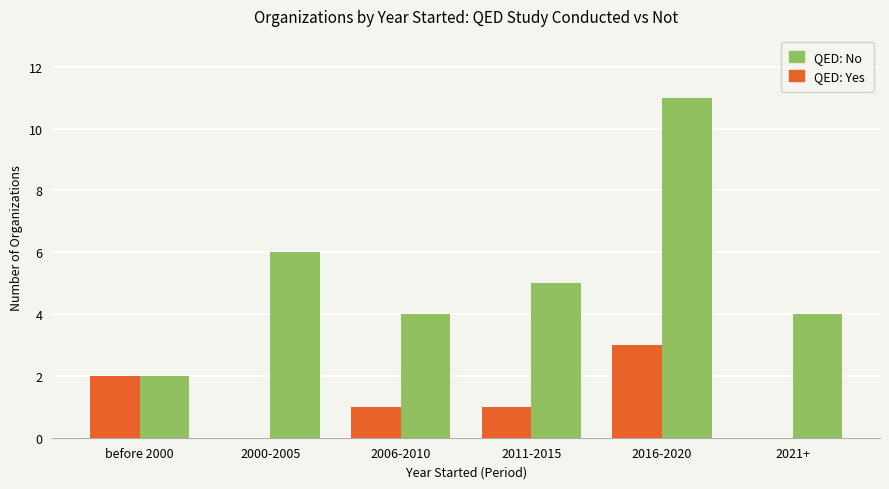

Is the value of QED: Yes at 2016-2020 greater than the value of QED: No at before 2000?

Yes